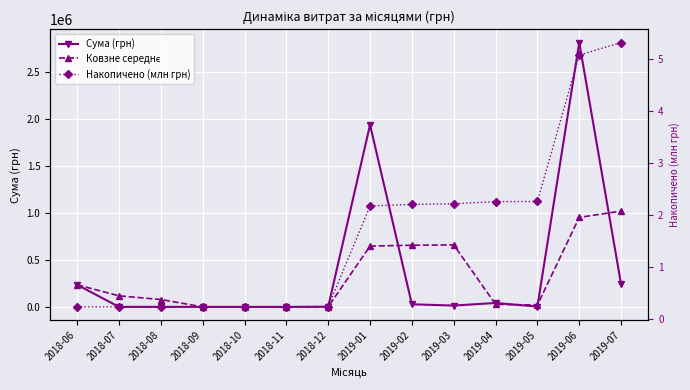

Reading right to left, extract all data points from this chart.

Сума (грн): 2019-07=241123.2	2019-06=2818180.4	2019-05=2737.1	2019-04=41552.4	2019-03=13801.9	2019-02=27557.4	2019-01=1941427.2	2018-12=1990.0	2018-11=0.0	2018-10=0.0	2018-09=0.0	2018-08=0.0	2018-07=0.0	2018-06=235229.1
Ковзне середнє: 2019-07=1020680.2	2019-06=954156.6	2019-05=19363.8	2019-04=27637.2	2019-03=660928.9	2019-02=656991.6	2019-01=647805.7	2018-12=663.3	2018-11=0.0	2018-10=0.0	2018-09=0.0	2018-08=78409.7	2018-07=117614.6	2018-06=235229.1
Накопичено (млн грн): 2019-07=5.3	2019-06=5.1	2019-05=2.3	2019-04=2.3	2019-03=2.2	2019-02=2.2	2019-01=2.2	2018-12=0.2	2018-11=0.2	2018-10=0.2	2018-09=0.2	2018-08=0.2	2018-07=0.2	2018-06=0.2